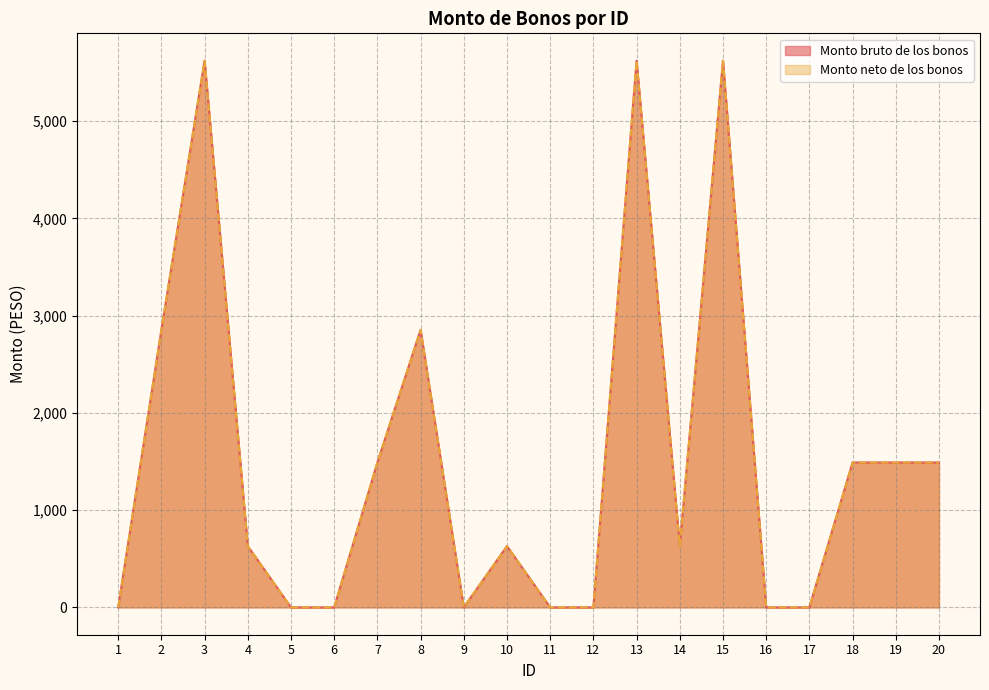

At how many categories does at least one series exceed 93?

12